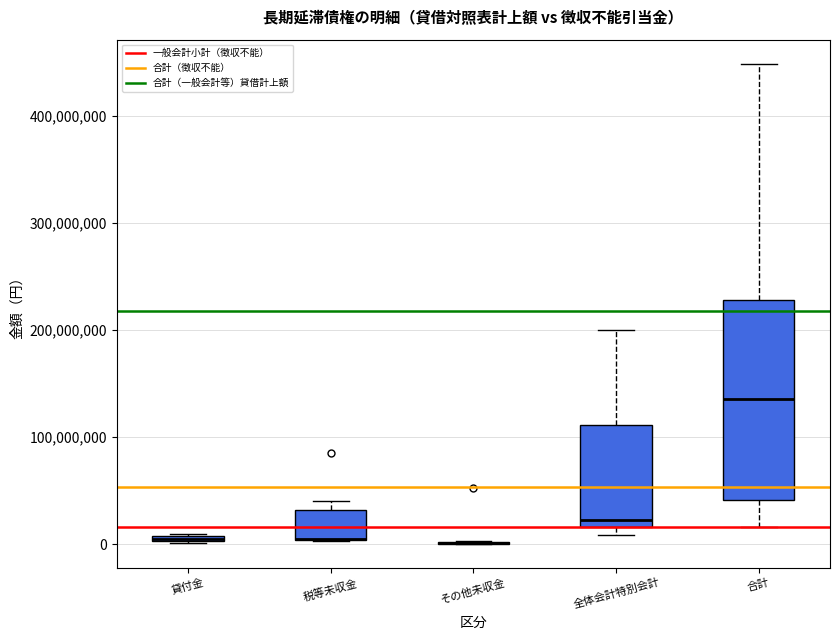

Where is the lower edge of the box for 税等未収金 on the y-axis? The values are not printed on the chart, so give them approximately, as read against the axis.

0